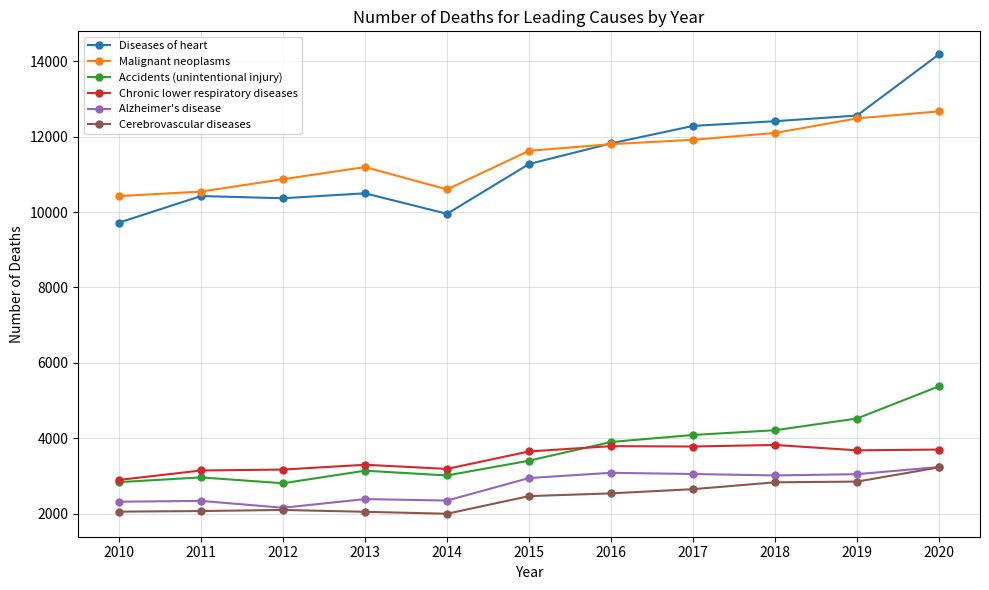

The Cerebrovascular diseases series shows 2096 at 2012. True or false?

True